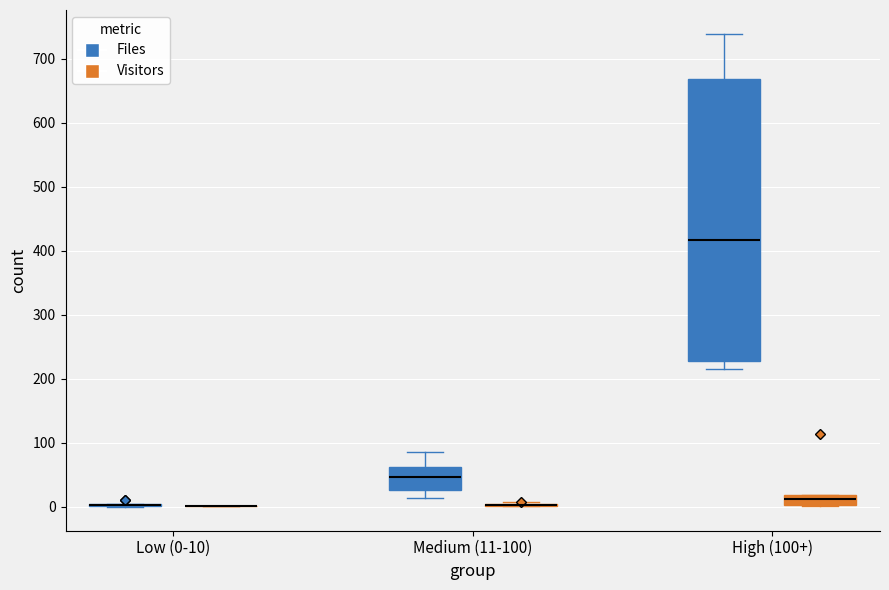

Reading left to right, transcribe this box plot: for each box, give where its median line is, the range the box spans, and where its two whiskers end, as read against the y-axis. The values are not printed on the chart, so give them approximately, as read against the axis.

Low (0-10) (Files): box collapsed to a line at 0, whiskers 0 to 10
Low (0-10) (Visitors): box collapsed to a line at 0, whiskers 0 to 0
Medium (11-100) (Files): median 50, box 30 to 60, whiskers 10 to 90
Medium (11-100) (Visitors): box collapsed to a line at 0, whiskers 0 to 10
High (100+) (Files): median 420, box 230 to 670, whiskers 220 to 740
High (100+) (Visitors): median 10, box 0 to 20, whiskers 0 to 20